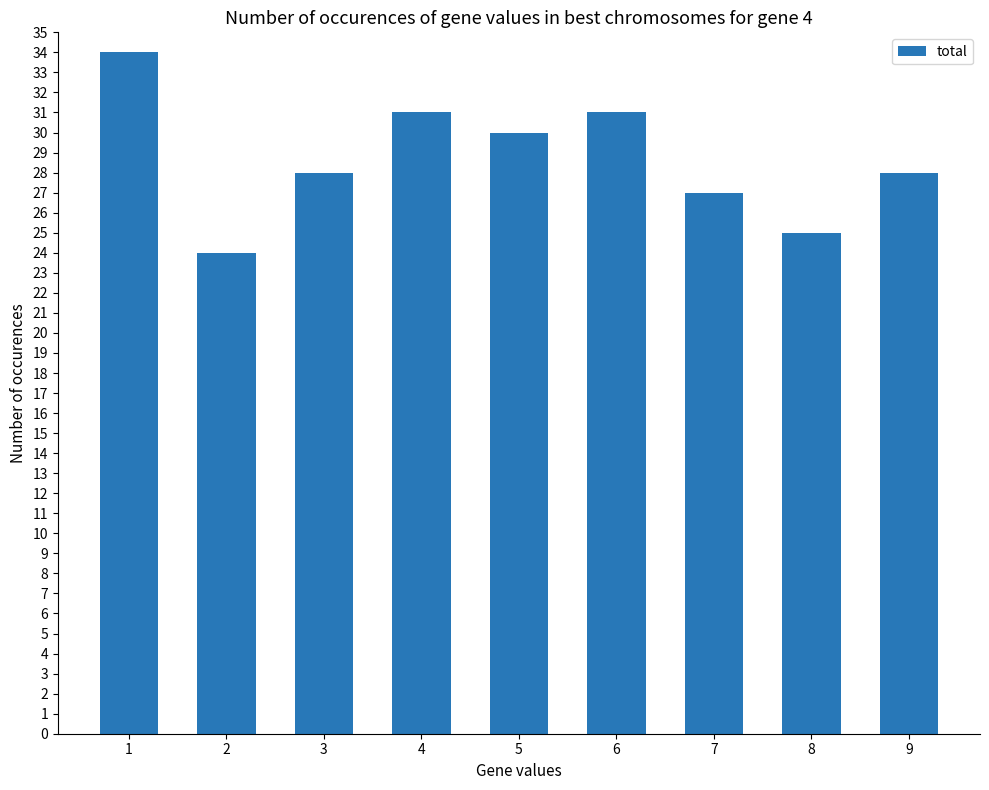

What is the ratio of the value at 8 to the value at 2?

1.0